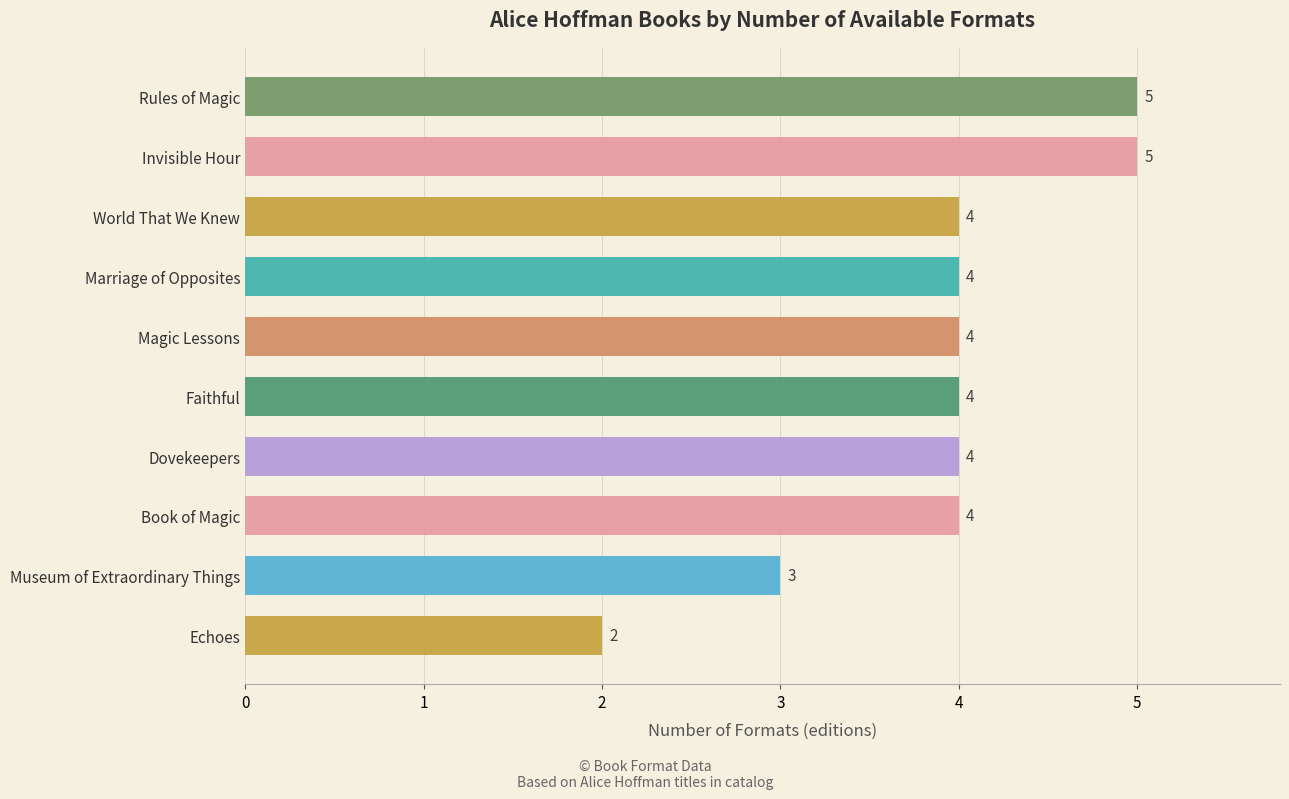

What position from the bottom is Museum of Extraordinary Things?

2